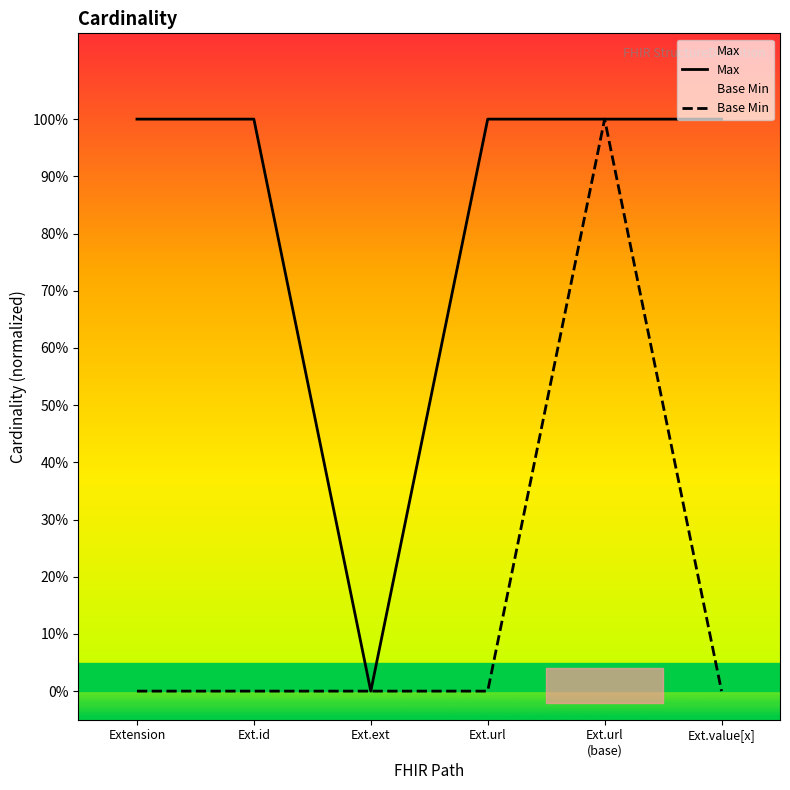

The Max series shows 1 at Ext.url. True or false?

True